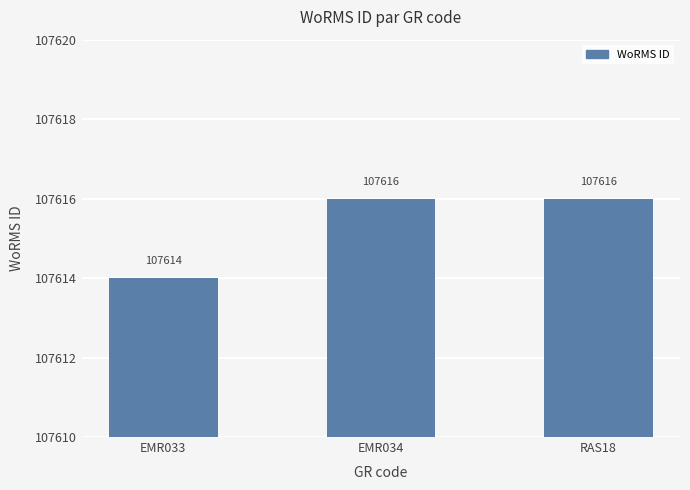

What is the label of the 3rd bar from the right?

EMR033